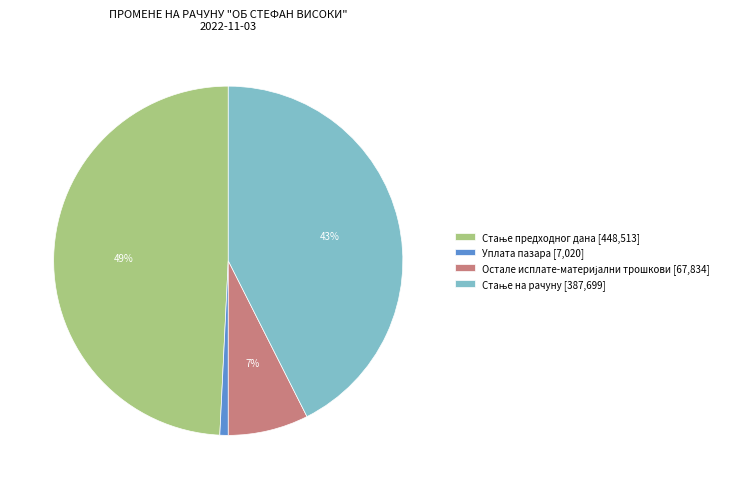

True or false: Уплата пазара [7,020] accounts for 11% of the total.

False